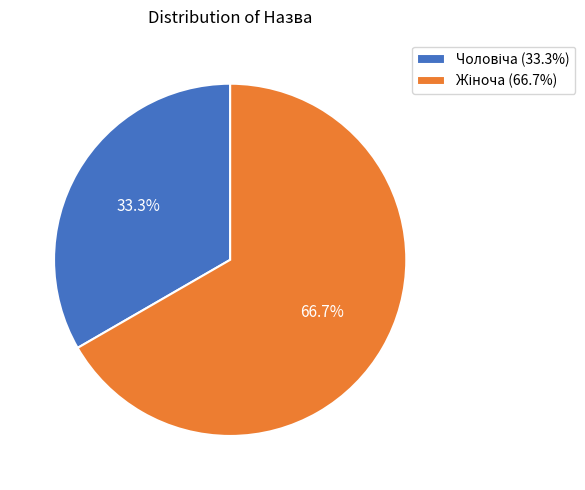

Does any single category account for the majority?

Yes